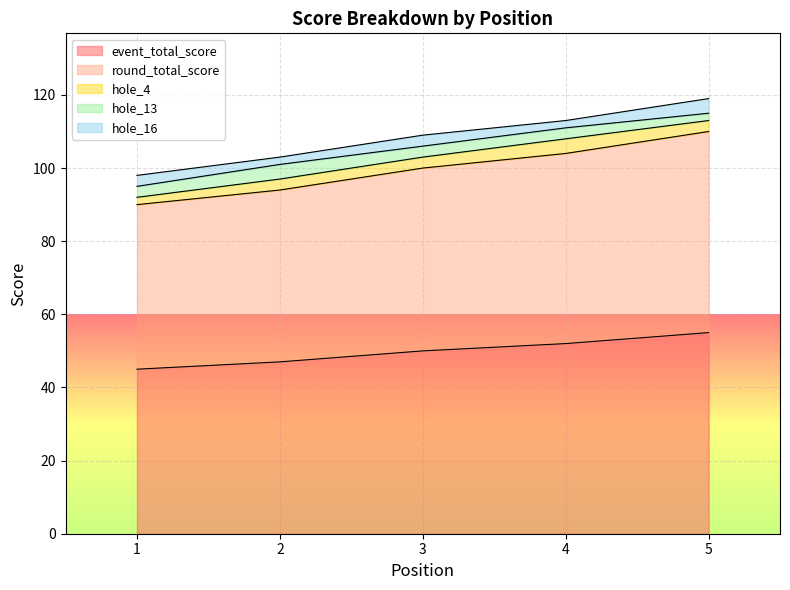

What is the total value across all series at 1?

98